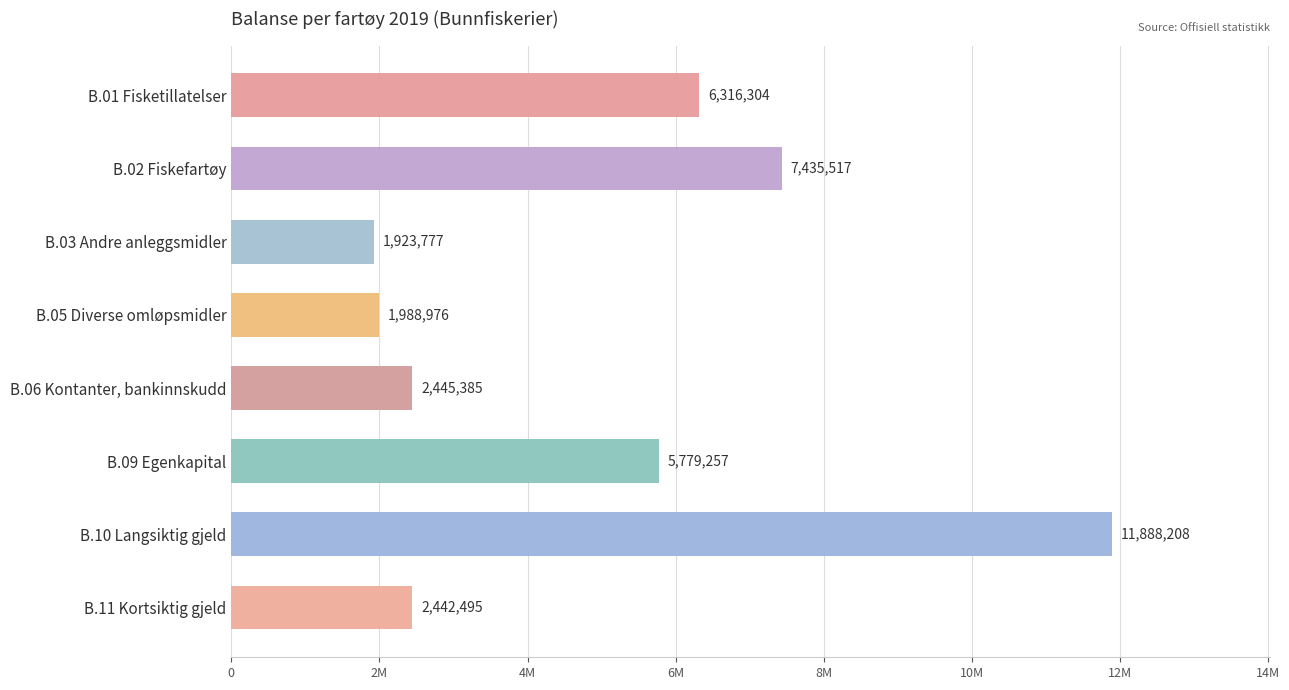

At which category does the chart reach its minimum across all series?

B.03 Andre anleggsmidler